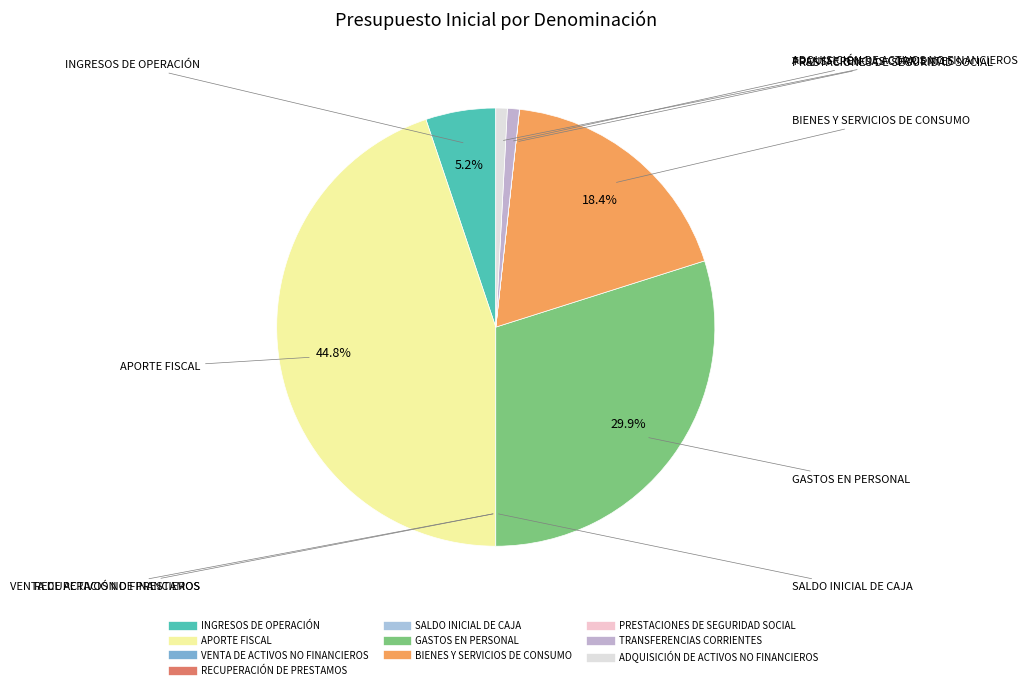

What percentage is the TRANSFERENCIAS CORRIENTES slice, to the nearest percent?

1%